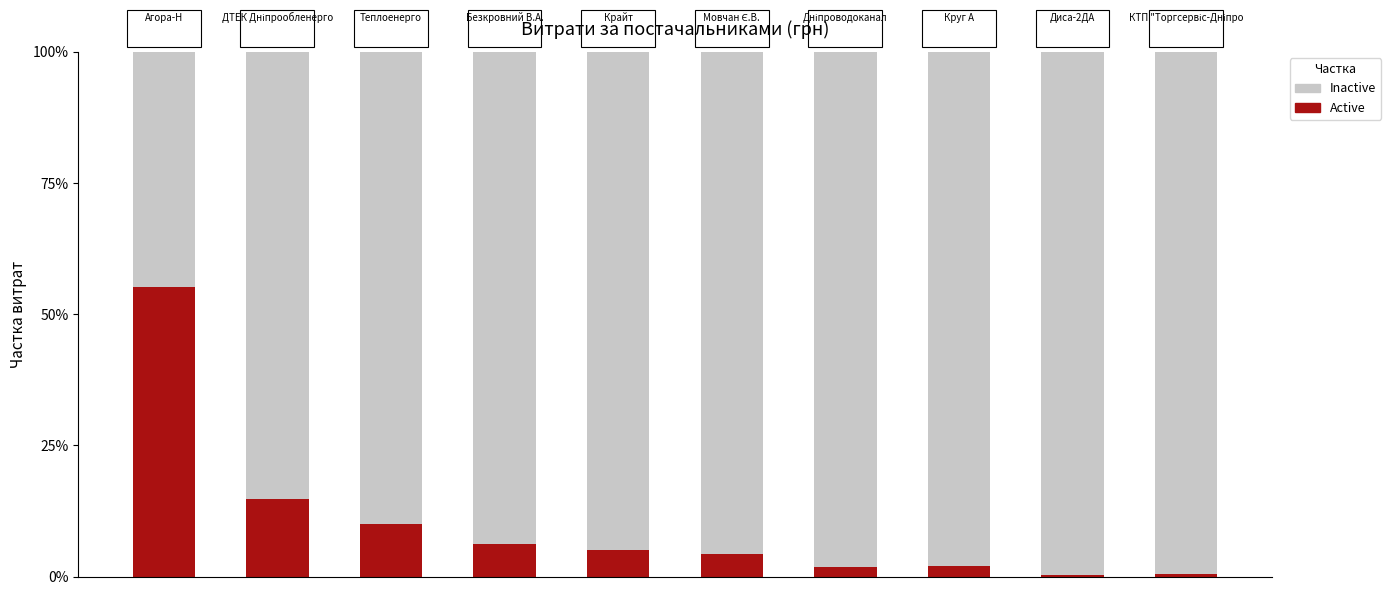

Are the bars grouped side by side (vs. stacked)?

No